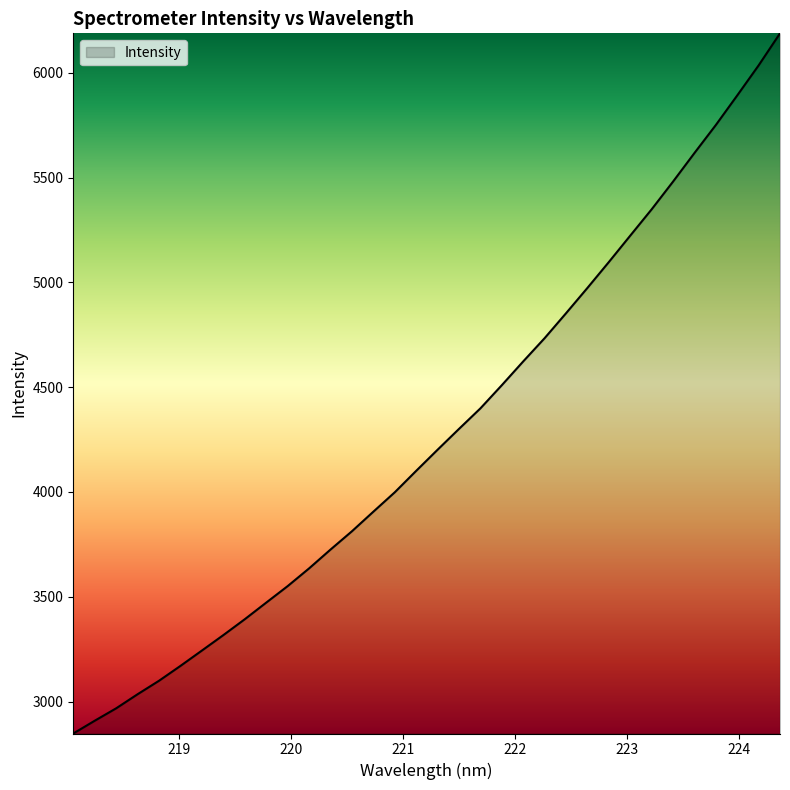

What is the sum of all values?

145418.5